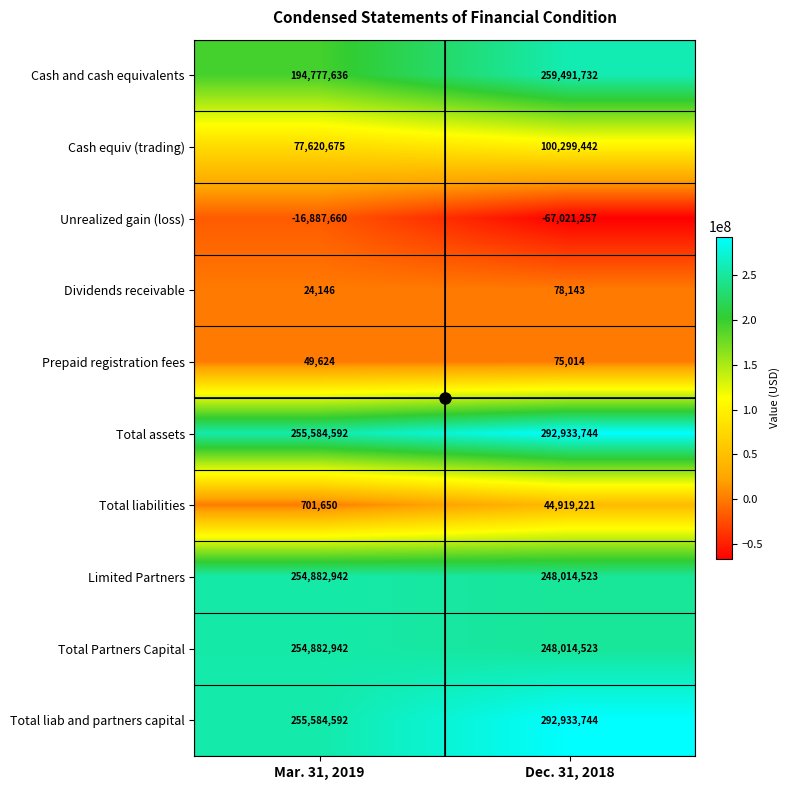

What is the difference between the Cash and cash equivalents values at Dec. 31, 2018 and Mar. 31, 2019?

64714096